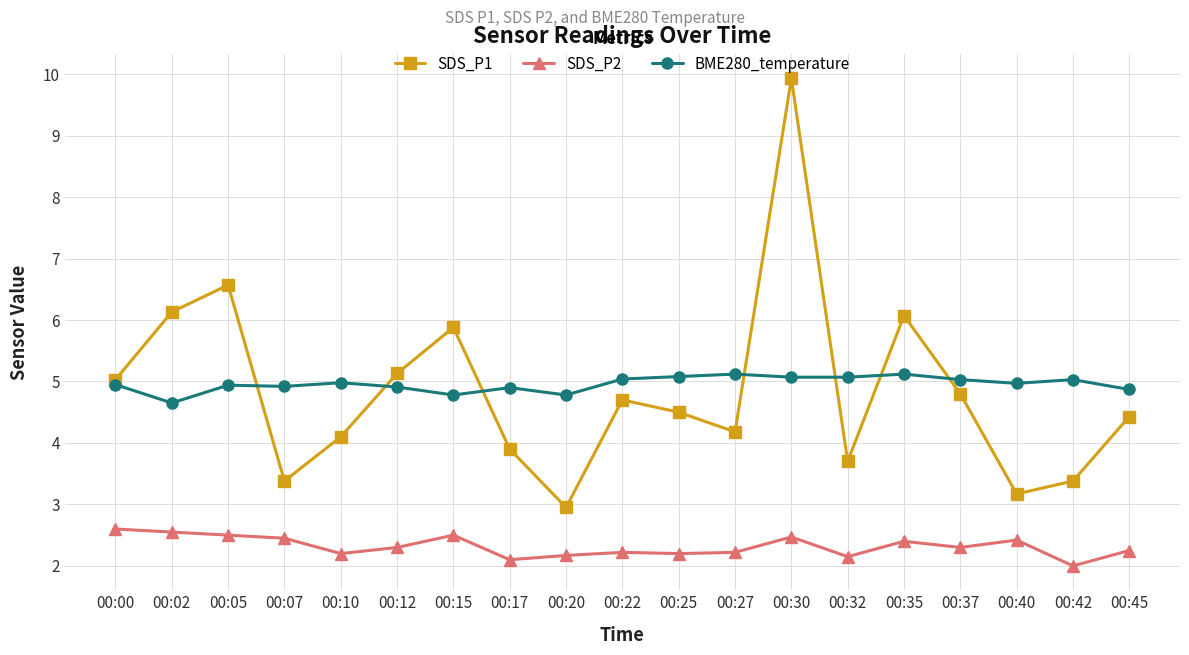

At which category is the sum across all series the highest?

00:30